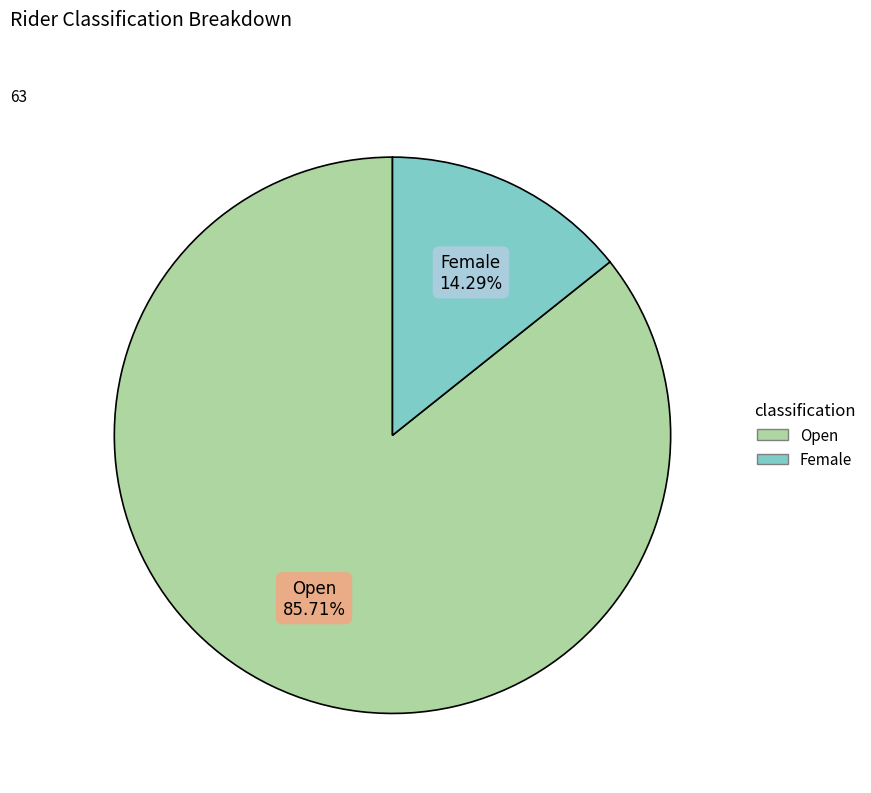

What is the ratio of the value at Open to the value at Female?

6.0